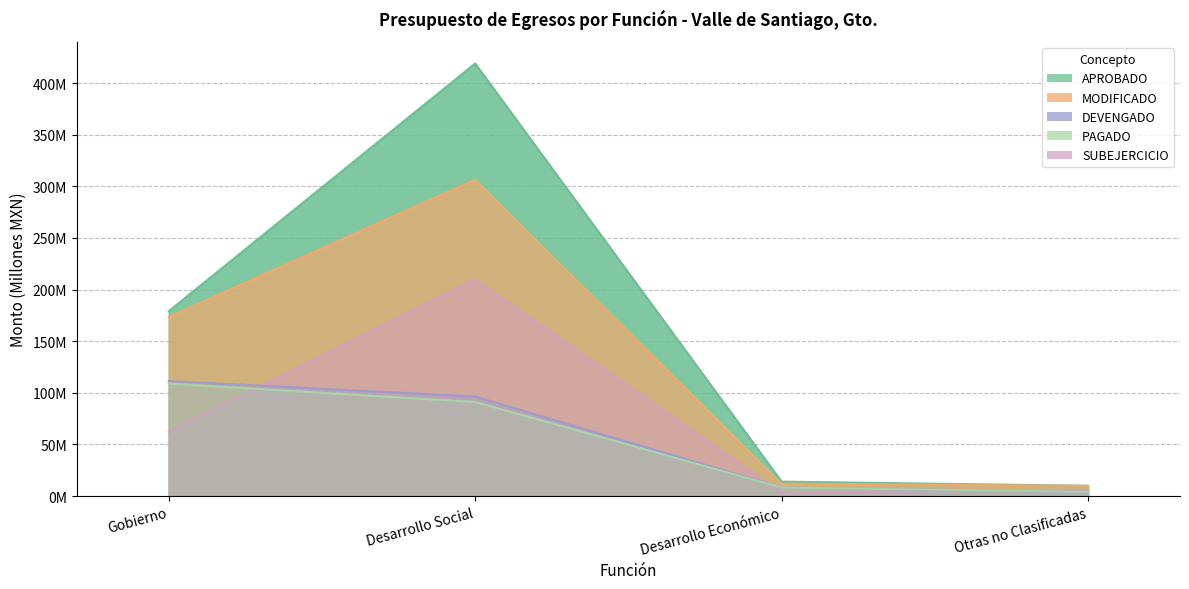

Which series has the largest range (max minus min)?

APROBADO